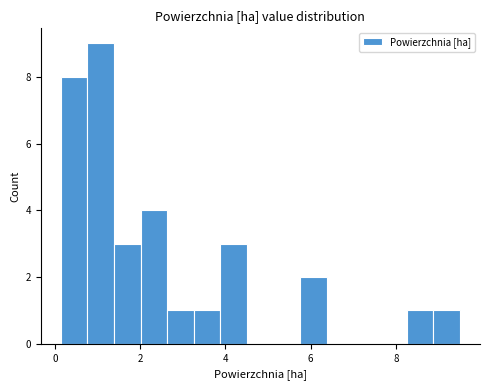

Around what value on the x-axis is the tallest bar? Give the approximate position of its centre, as read against the axis.

1.0